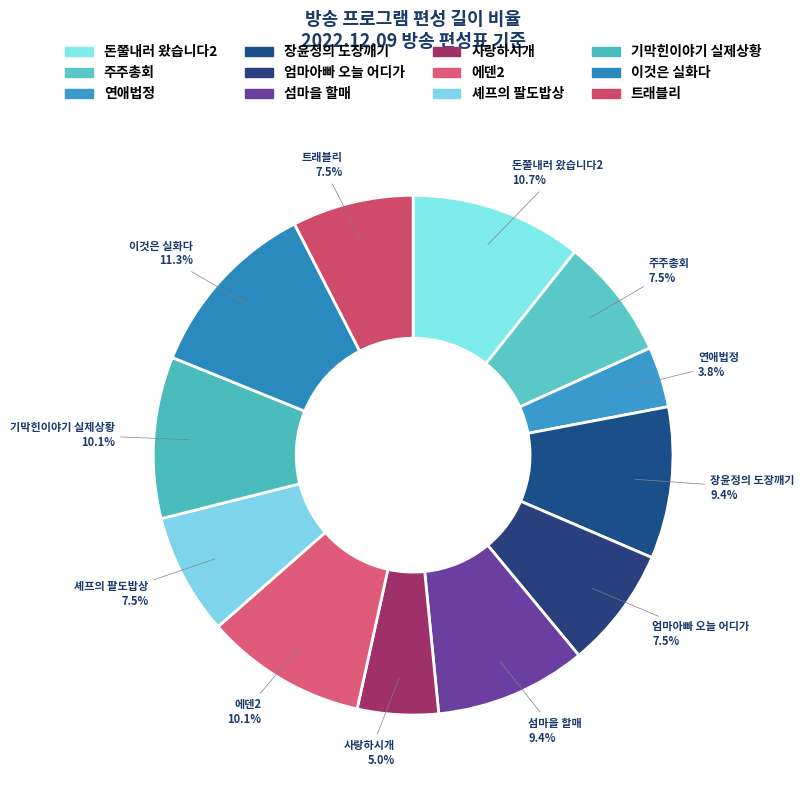

Count the number of slices in the pie.

12